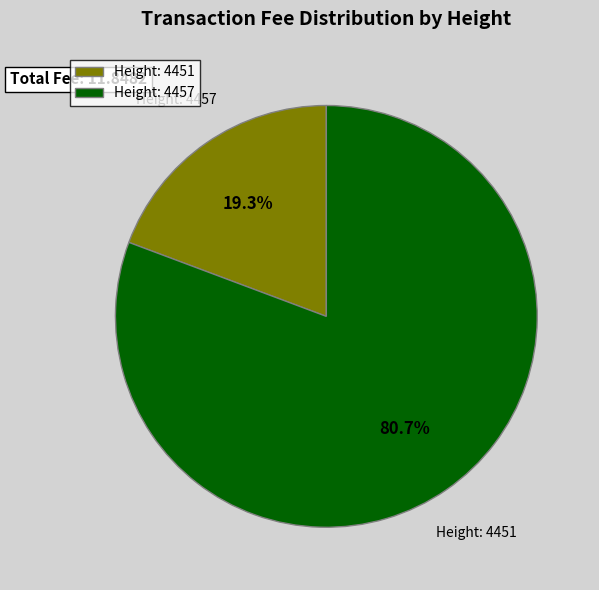

Count the number of slices in the pie.

2